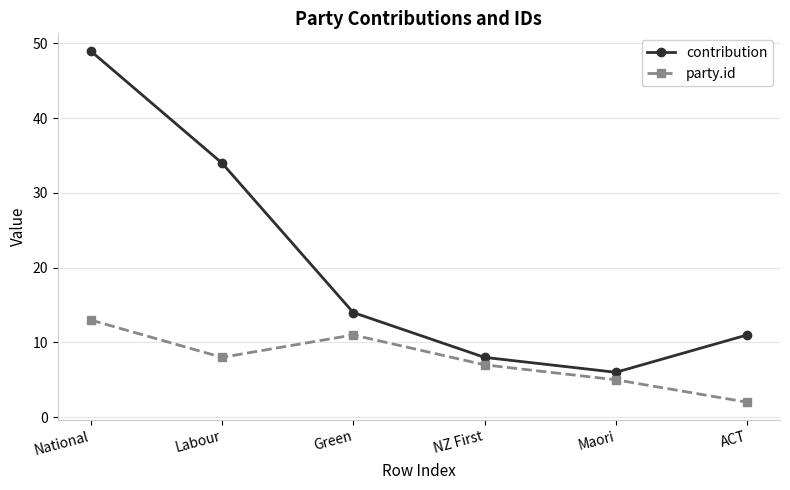

What is the label of the 1st point from the right?

ACT